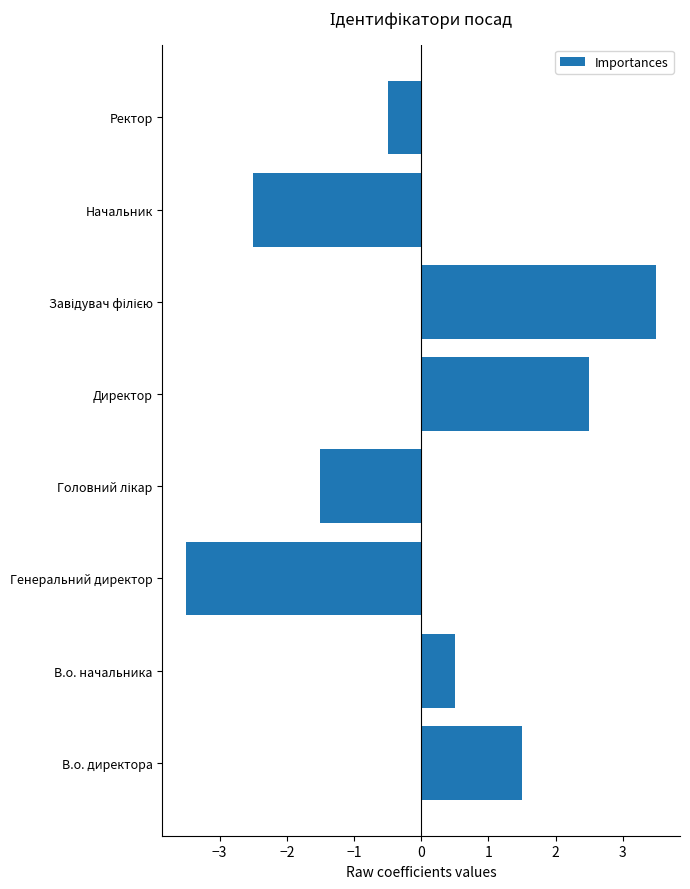

The chart shows a value of -0.5 at Ректор. True or false?

True